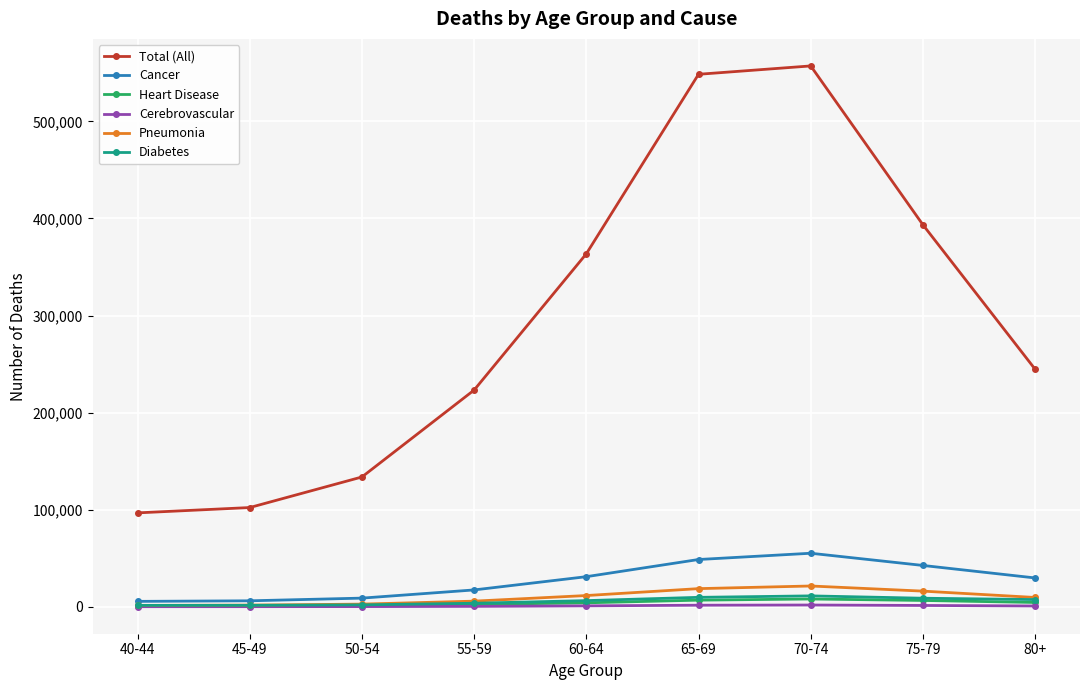

How many series are shown in this chart?

6